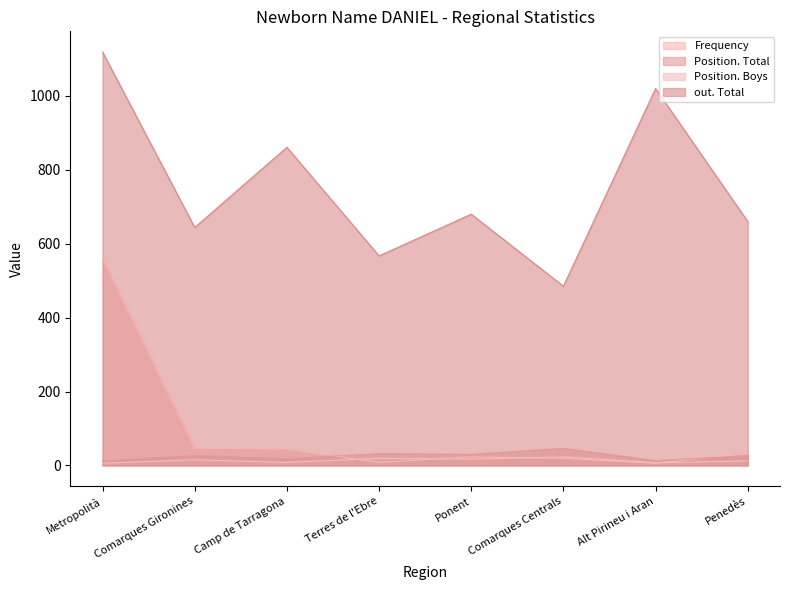

The Frequency series shows 6 at Alt Pirineu i Aran. True or false?

True